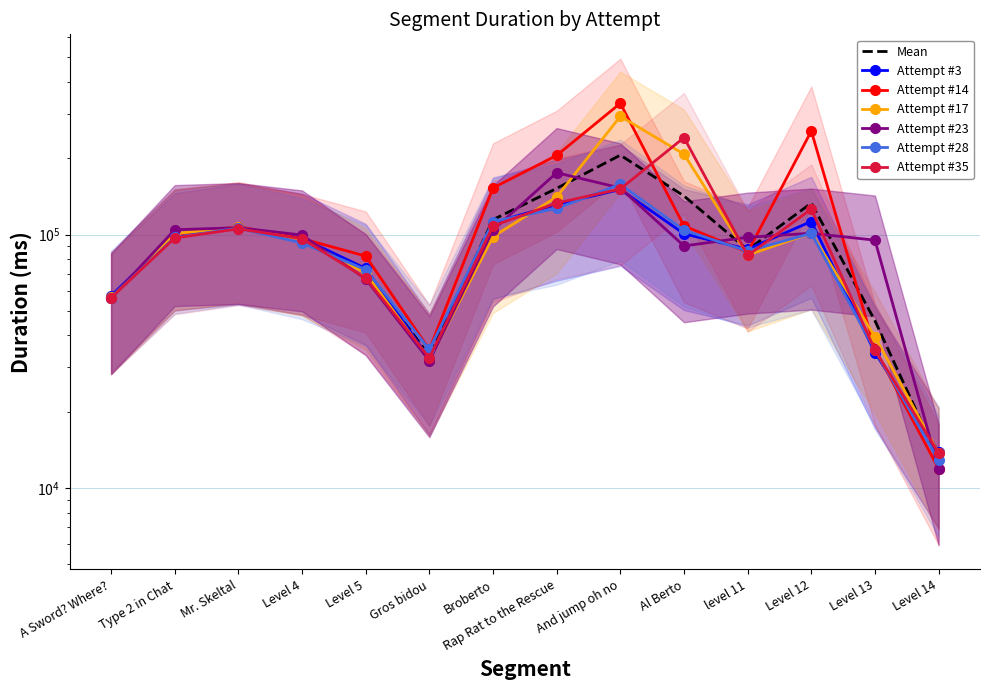

Reading left to right, extract all data points from this chart.

Attempt #3: 57330	100383	106182	96691	73475	32401	111233	131348	150577	100661	87545	112541	34199	13905
Attempt #14: 56373	100031	107354	96311	82191	35170	152677	205100	329331	108091	85190	256000	35362	11910
Attempt #17: 56451	100904	106769	95545	70356	32097	98080	140627	292526	207478	82906	101362	39505	13717
Attempt #23: 56143	104410	106366	99496	66796	31737	104104	175317	152591	90144	97521	101151	94973	11901
Attempt #28: 56402	97465	105913	92595	72655	35218	112390	126765	157721	104015	86000	101072	35017	12839
Attempt #35: 56267	96874	105316	96203	67270	32631	108158	133092	151224	241161	82705	125963	34978	13737